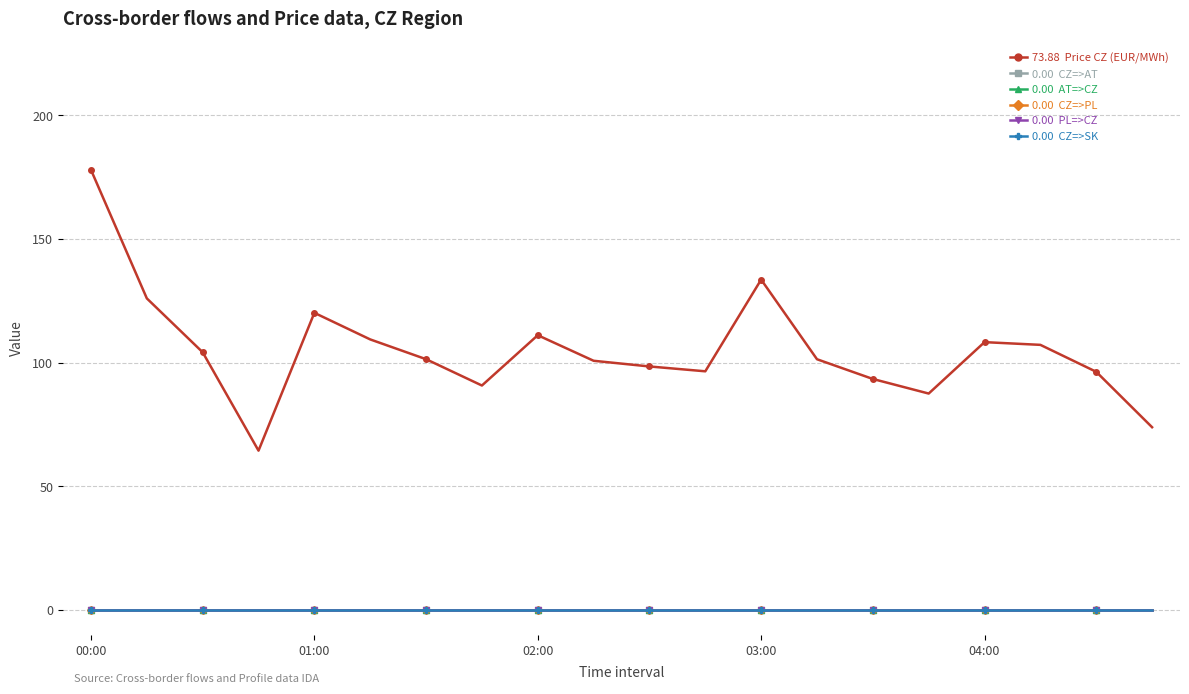

Does the chart have visible grid lines?

Yes